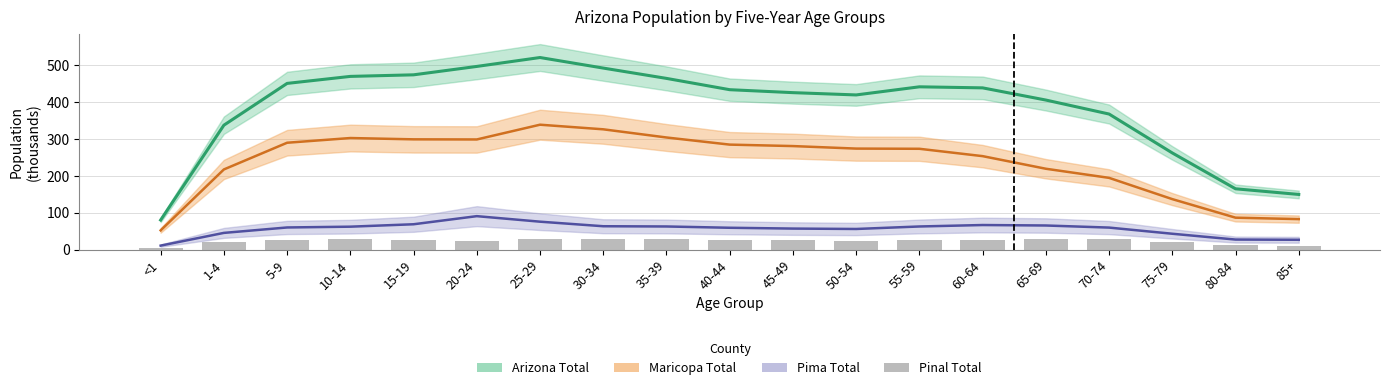

Does the chart contain any negative values?

No